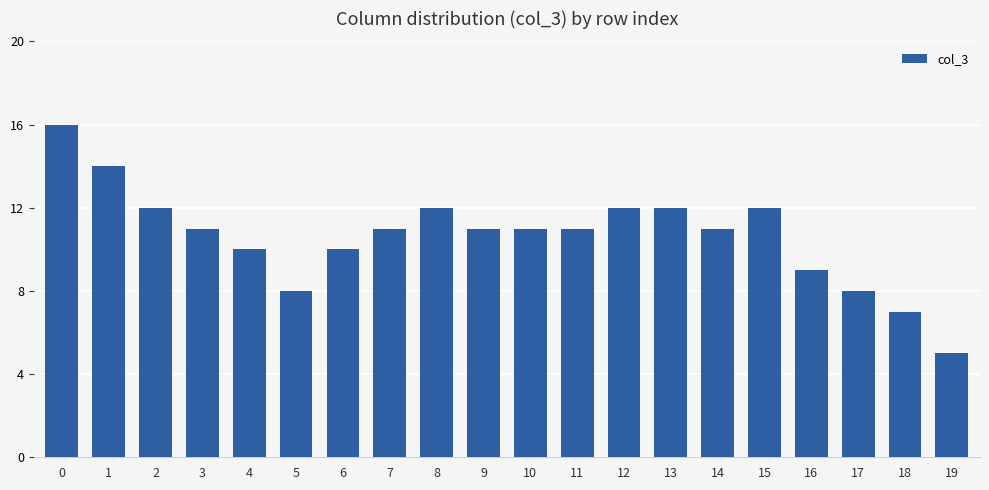

What is the ratio of the value at 8 to the value at 13?

1.0